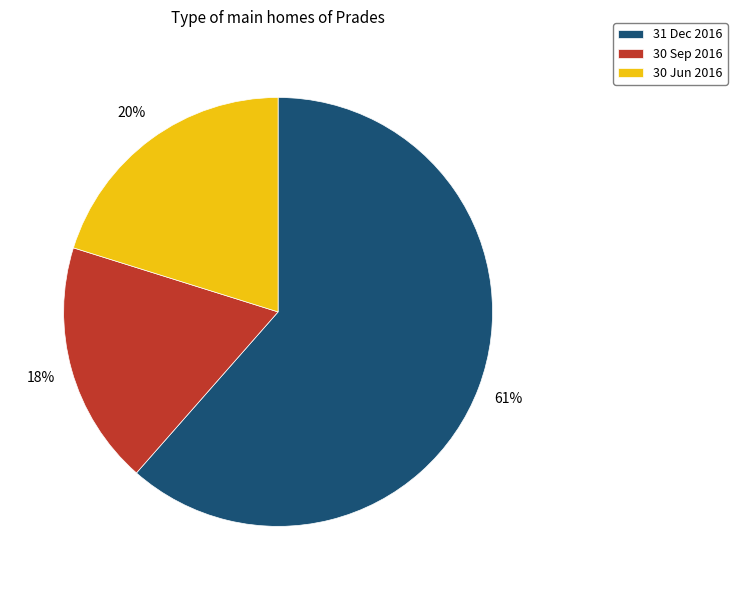

Rank the categories by value from highest to lowest.

31 Dec 2016, 30 Jun 2016, 30 Sep 2016